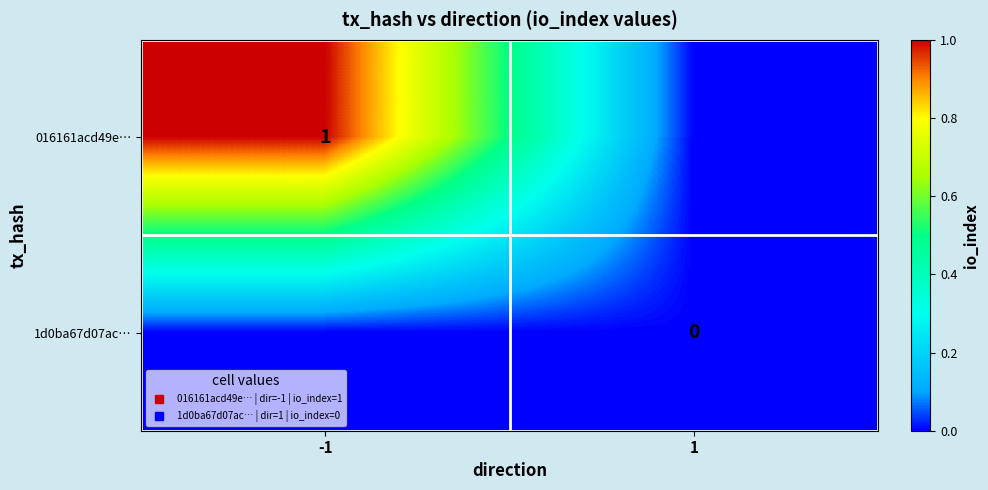

True or false: 016161acd49e… has a value of 0 at 1.

True